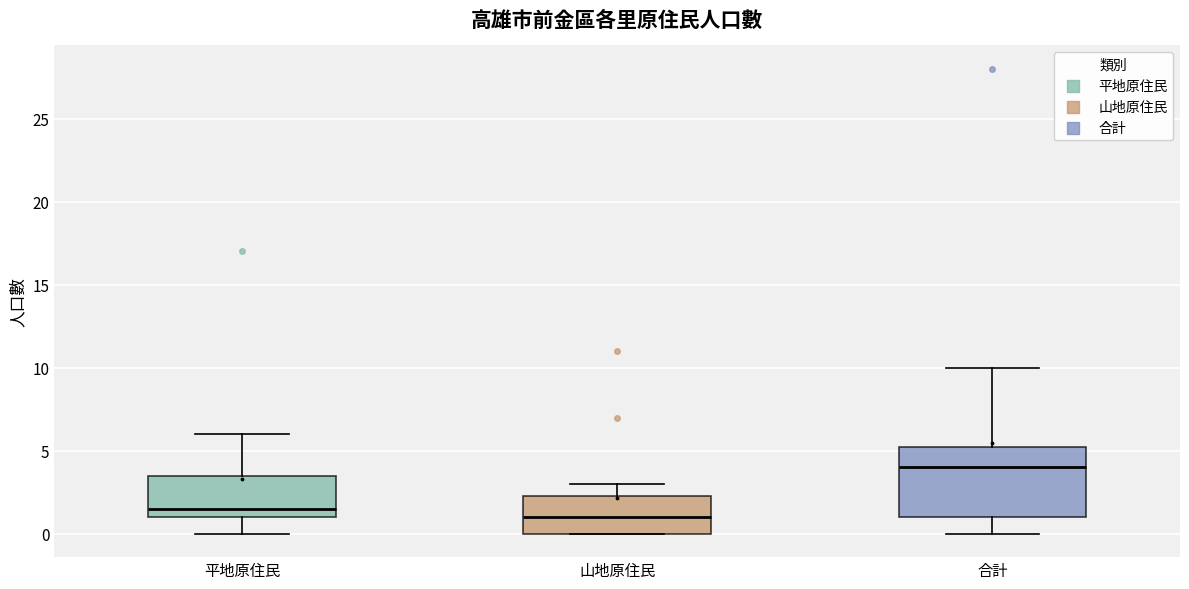

Comparing the boxes themselves (not the whiskers), which one is the tallest?

合計